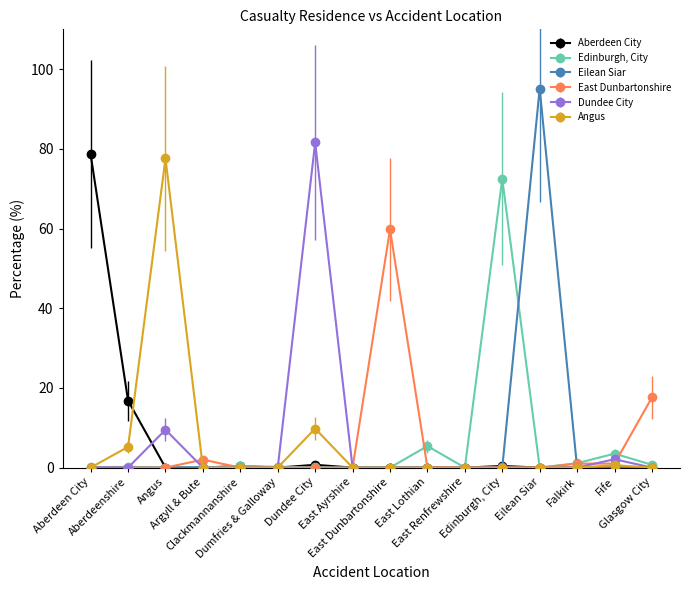

At how many categories does at least one series exceed 23?

6